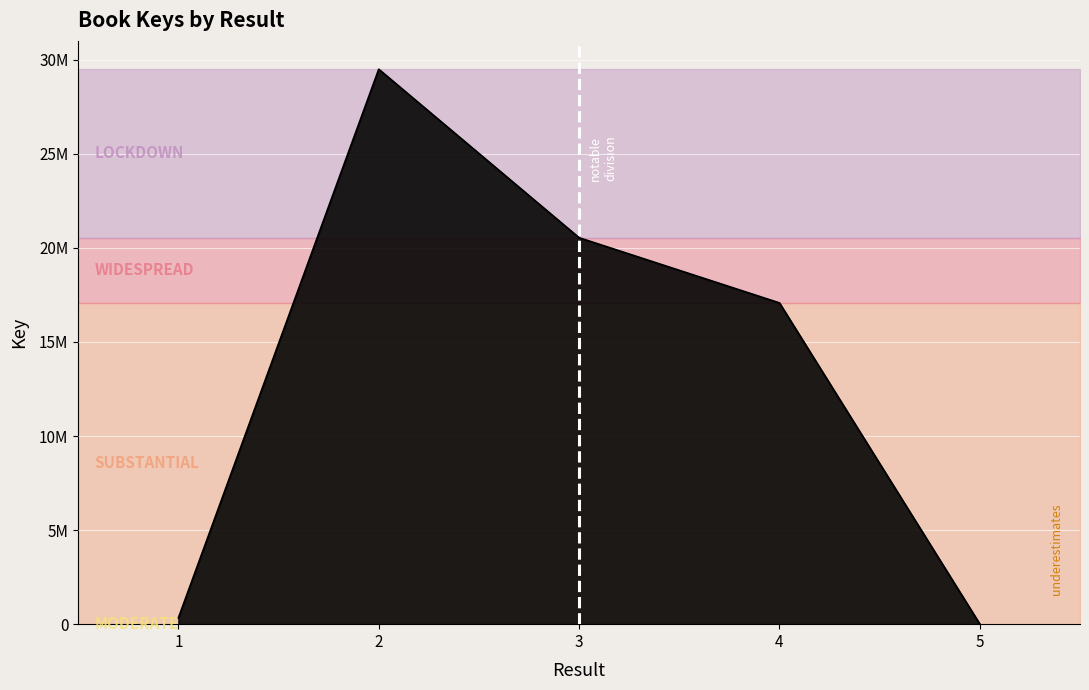

The chart shows a value of 333690 at 1. True or false?

True